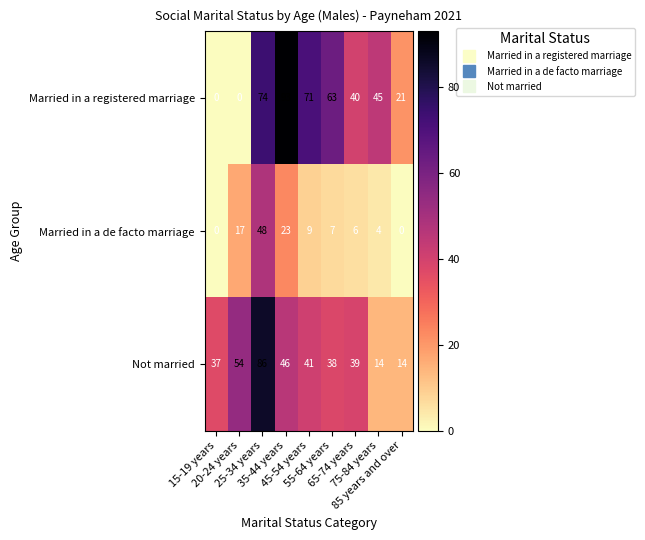

What is the sum of all Not married values?

369